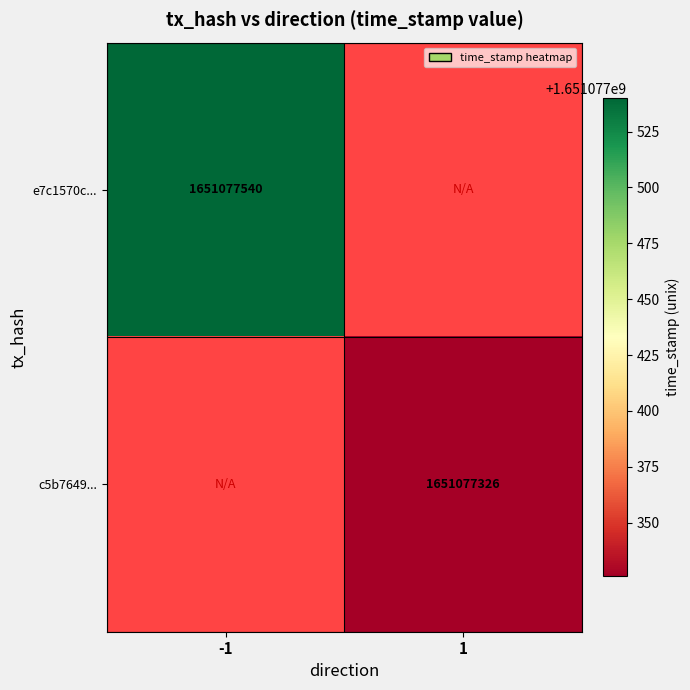

Which series has the largest range (max minus min)?

e7c1570c...